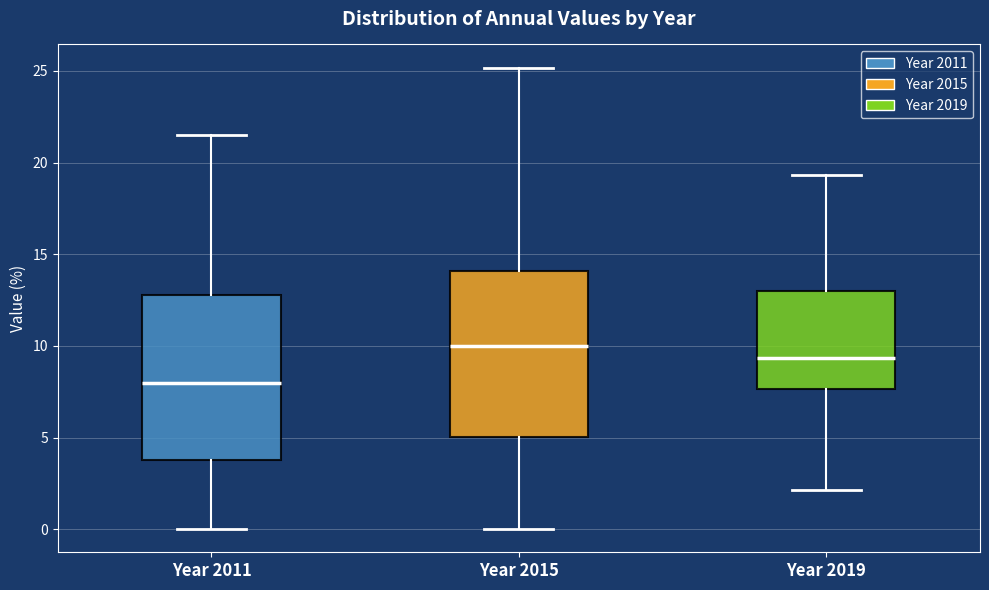

Which box's median line is the highest?

Year 2015